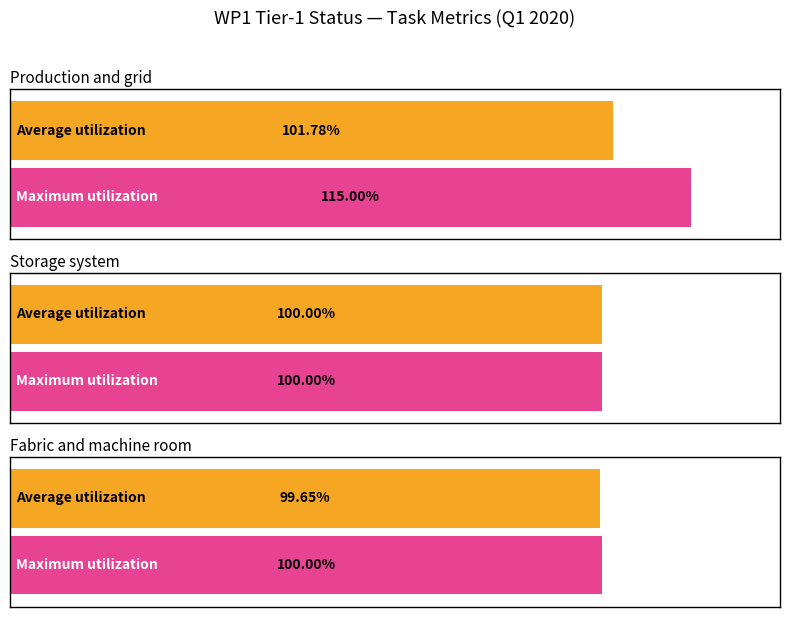

Is the value of Production and grid at Metric 1 greater than the value of Storage system at Metric 3?

Yes